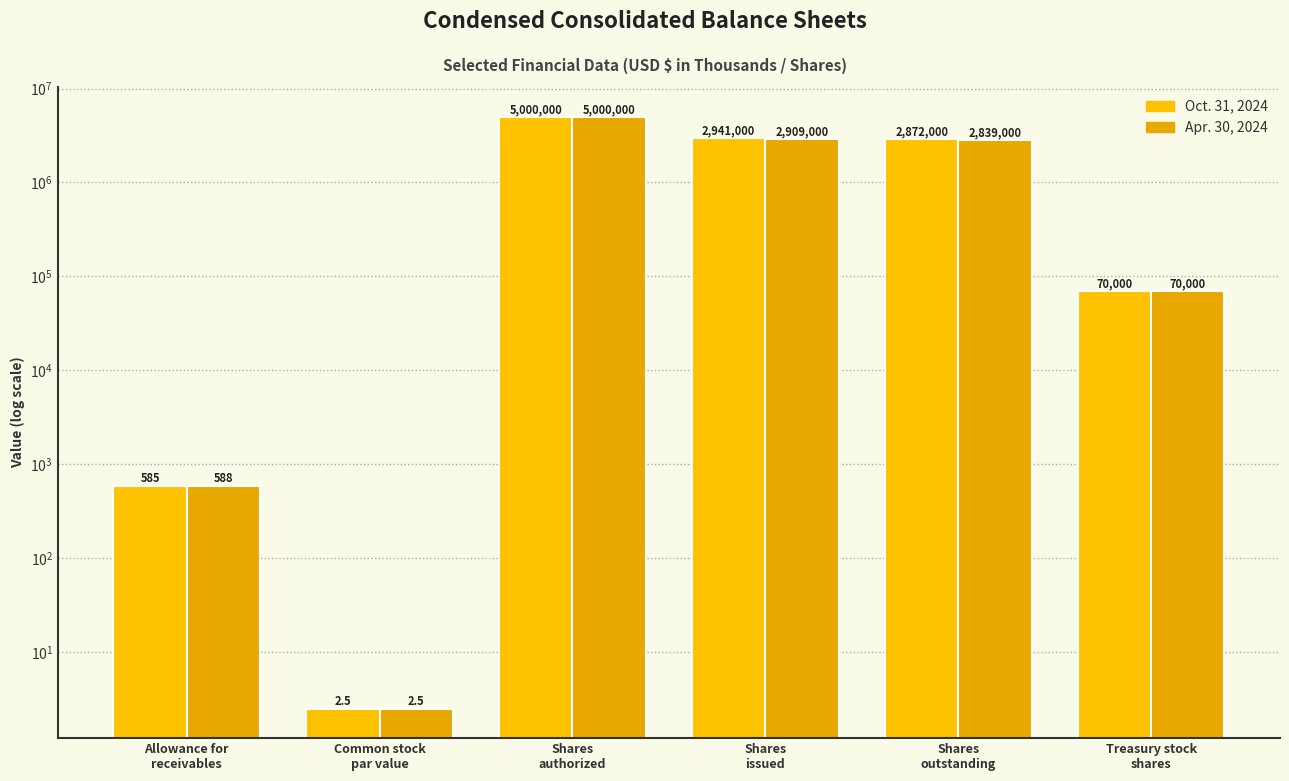

How many data points in Oct. 31, 2024 are less than 2872000?

3